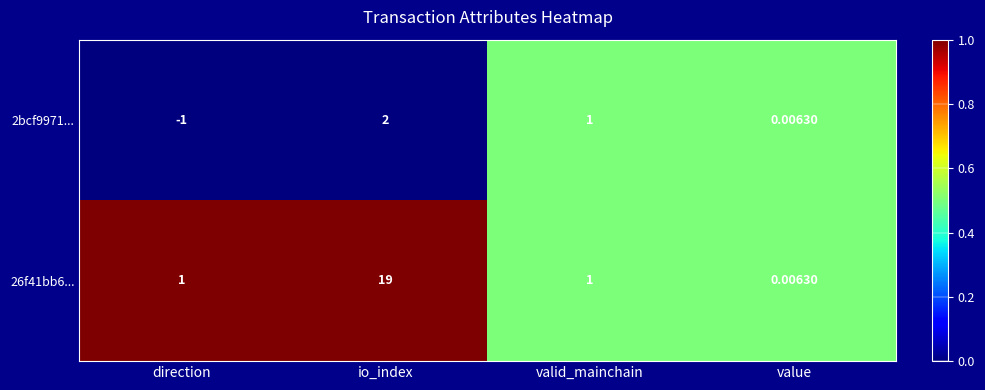

Count the number of data series in this chart.

2